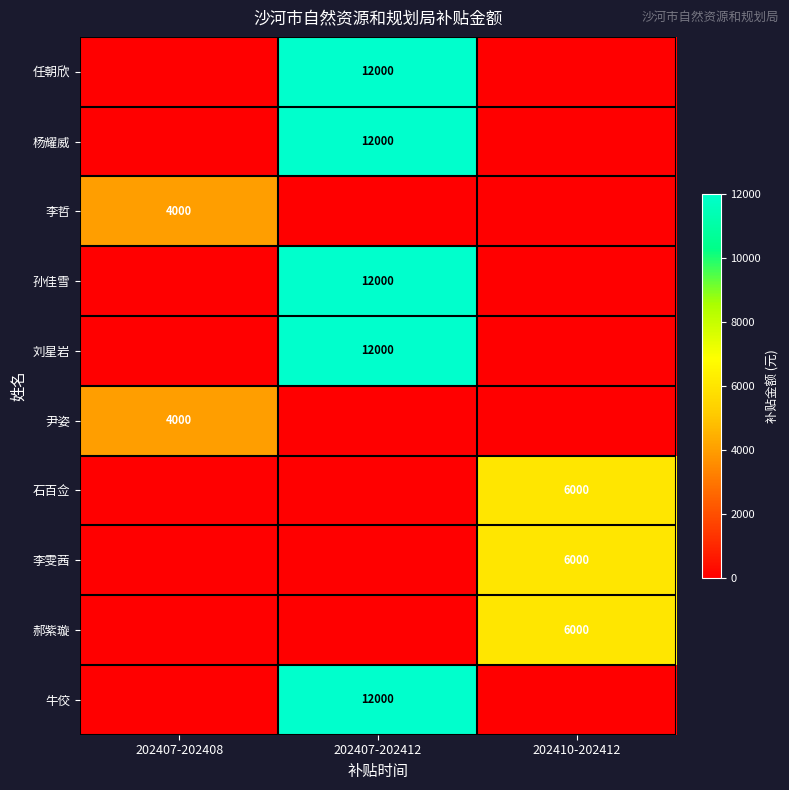

True or false: 牛佼 has a value of 19663 at 202407-202412.

False